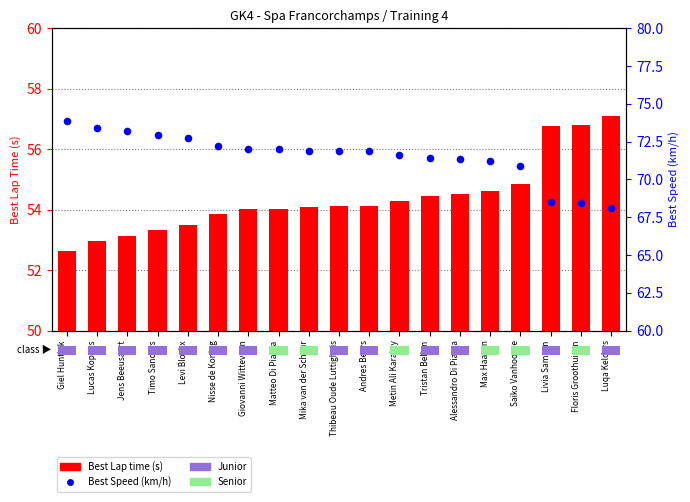

Is the value of Best Lap time at Levi Blockx greater than the value of Best Speed (km/h) at Timo Sanders?

No